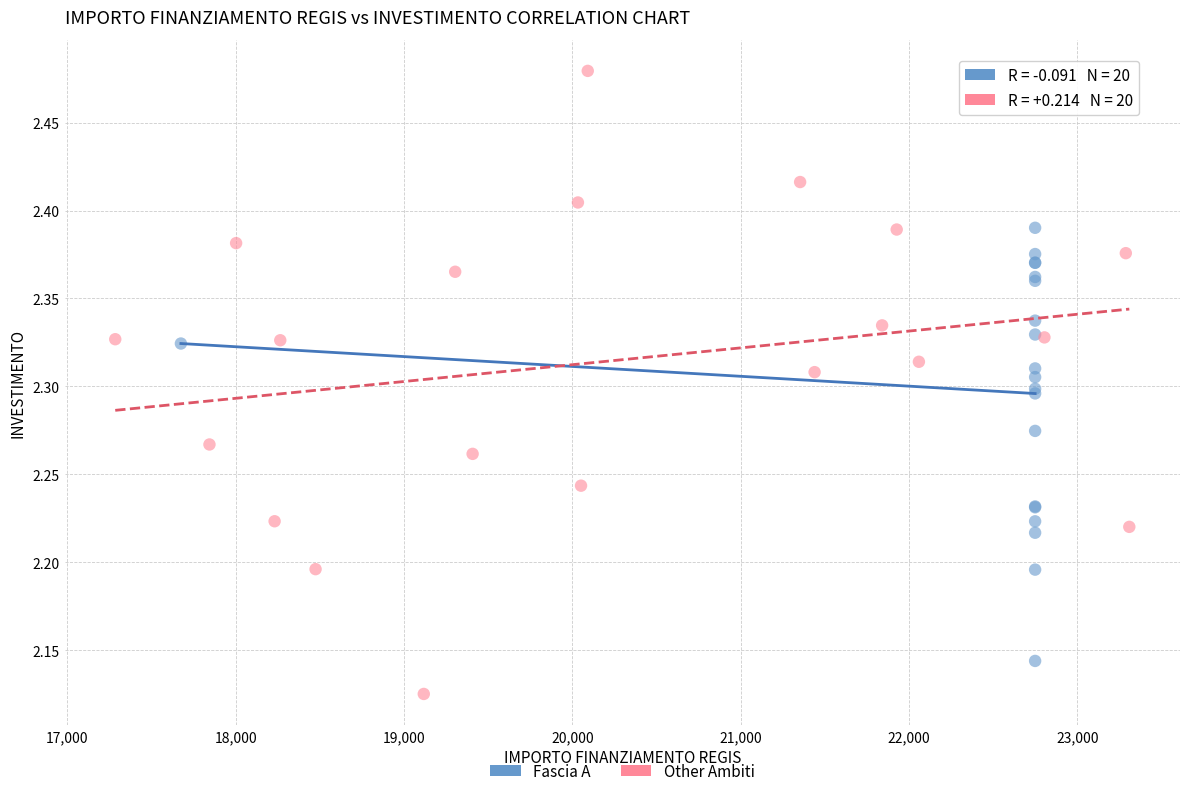

Which series reaches the maximum Y coordinate?

Other Ambiti